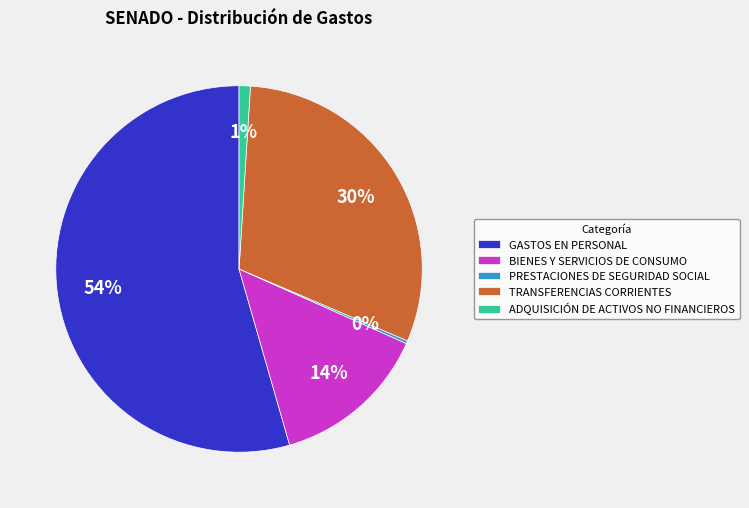

To the nearest percent, what portion does BIENES Y SERVICIOS DE CONSUMO represent?

14%